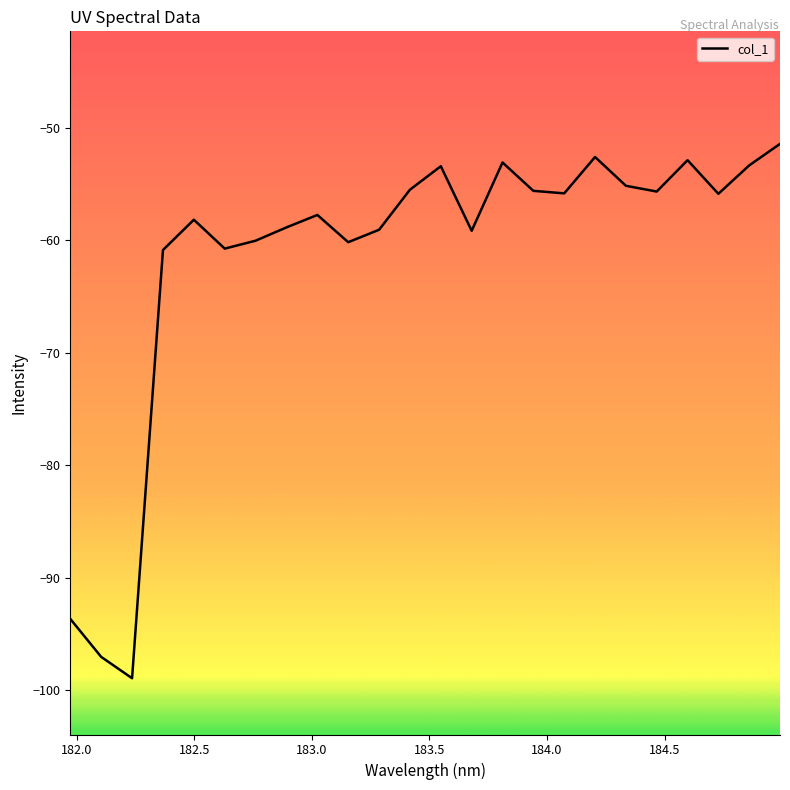

How many lines are shown in the chart?

1